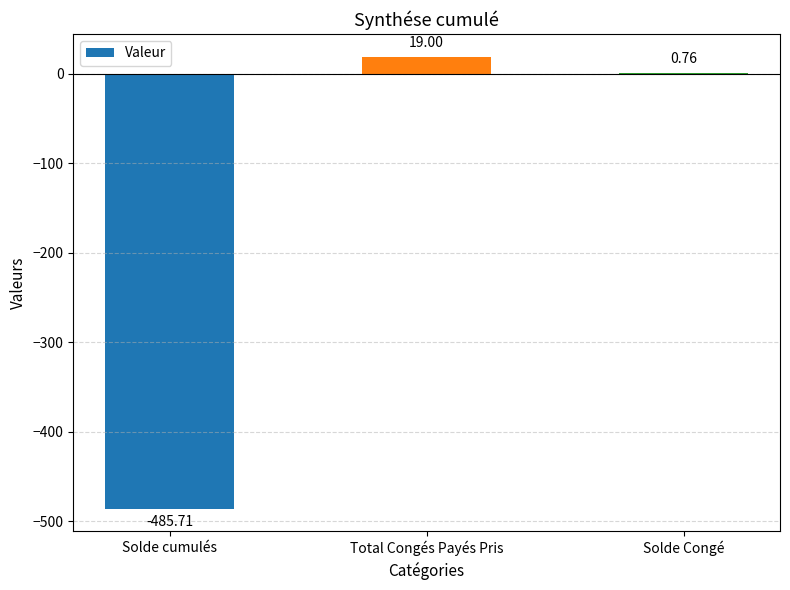

What is the change in value from Solde cumulés to Solde Congé?

+486.5